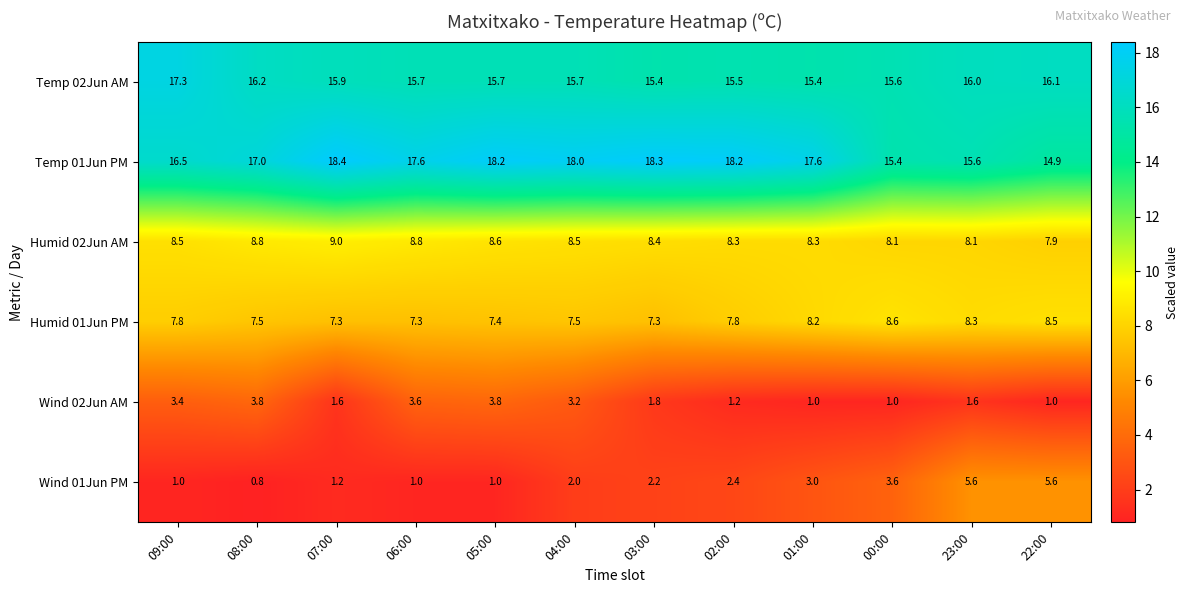

Which series changed the most between 06:00 and 04:00?

Wind 01Jun PM